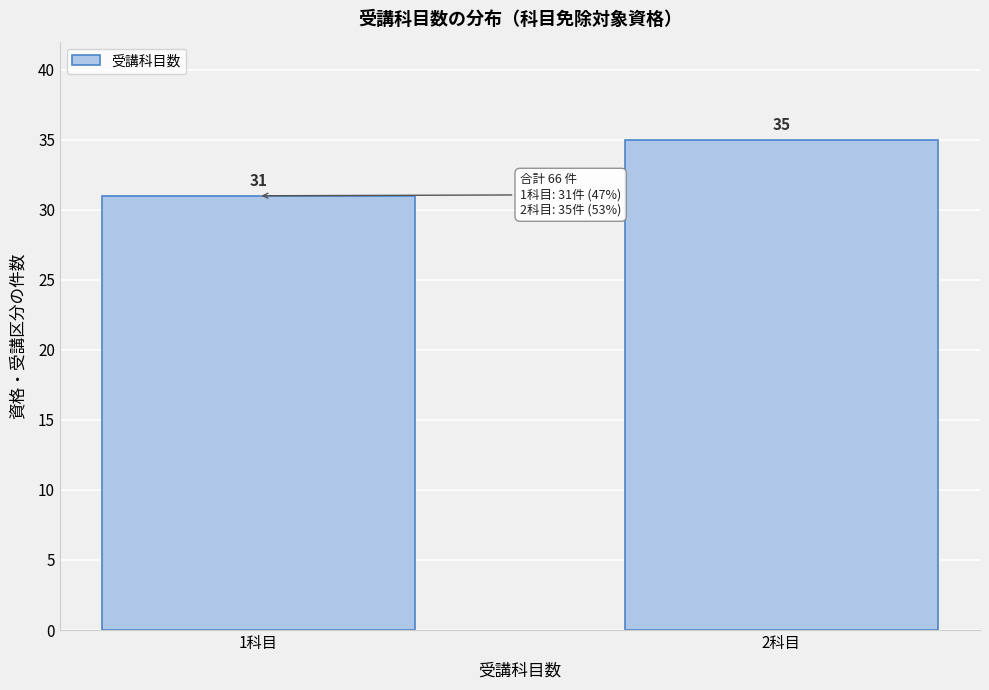

Reading right to left, transcribe all the data shown in this chart.

2科目=35	1科目=31